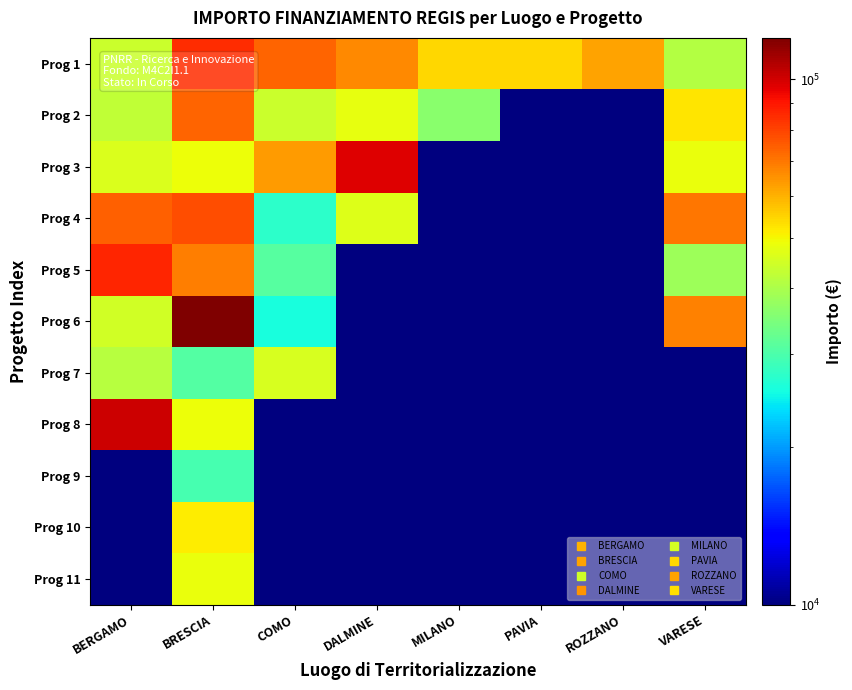

Reading left to right, transcribe all the data shown in this chart.

Prog 1: BERGAMO=44080.6	BRESCIA=84977.9	COMO=73636.1	DALMINE=66393.6	MILANO=54144.9	PAVIA=54577.6	ROZZANO=62062.4	VARESE=41196.6
Prog 2: BERGAMO=42816.5	BRESCIA=73250.1	COMO=44036.1	DALMINE=47794.5	MILANO=36123.8	PAVIA=1000.0	ROZZANO=1000.0	VARESE=52455.4
Prog 3: BERGAMO=46312.5	BRESCIA=48776.3	COMO=63747.5	DALMINE=97812.0	MILANO=1000.0	PAVIA=1000.0	ROZZANO=1000.0	VARESE=48646.7
Prog 4: BERGAMO=73886.6	BRESCIA=77926.5	COMO=27342.9	DALMINE=46386.6	MILANO=1000.0	PAVIA=1000.0	ROZZANO=1000.0	VARESE=70077.9
Prog 5: BERGAMO=86371.0	BRESCIA=68925.6	COMO=30978.2	DALMINE=1000.0	MILANO=1000.0	PAVIA=1000.0	ROZZANO=1000.0	VARESE=38513.5
Prog 6: BERGAMO=44978.7	BRESCIA=119783.4	COMO=25842.4	DALMINE=1000.0	MILANO=1000.0	PAVIA=1000.0	ROZZANO=1000.0	VARESE=68180.1
Prog 7: BERGAMO=41496.0	BRESCIA=30558.8	COMO=45553.7	DALMINE=1000.0	MILANO=1000.0	PAVIA=1000.0	ROZZANO=1000.0	VARESE=1000.0
Prog 8: BERGAMO=100847.1	BRESCIA=48957.9	COMO=1000.0	DALMINE=1000.0	MILANO=1000.0	PAVIA=1000.0	ROZZANO=1000.0	VARESE=1000.0
Prog 9: BERGAMO=1000.0	BRESCIA=29640.7	COMO=1000.0	DALMINE=1000.0	MILANO=1000.0	PAVIA=1000.0	ROZZANO=1000.0	VARESE=1000.0
Prog 10: BERGAMO=1000.0	BRESCIA=51504.7	COMO=1000.0	DALMINE=1000.0	MILANO=1000.0	PAVIA=1000.0	ROZZANO=1000.0	VARESE=1000.0
Prog 11: BERGAMO=1000.0	BRESCIA=48200.6	COMO=1000.0	DALMINE=1000.0	MILANO=1000.0	PAVIA=1000.0	ROZZANO=1000.0	VARESE=1000.0